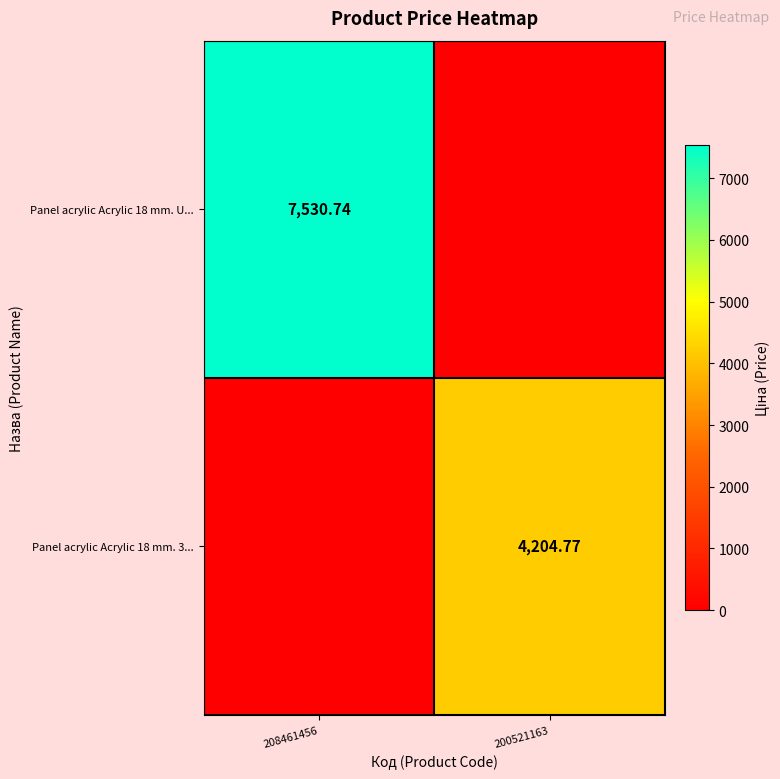

How many categories are shown in the chart?

2